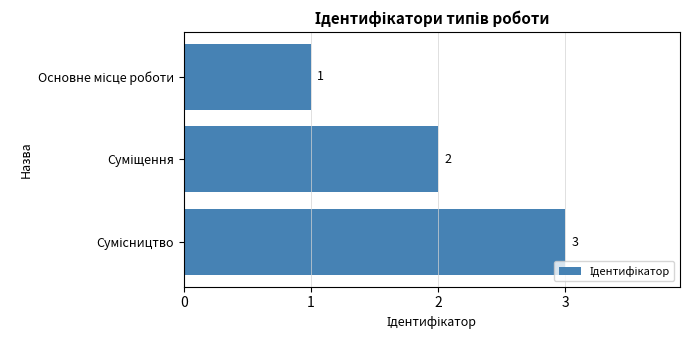

Count the values in the range 1 to 3.

3